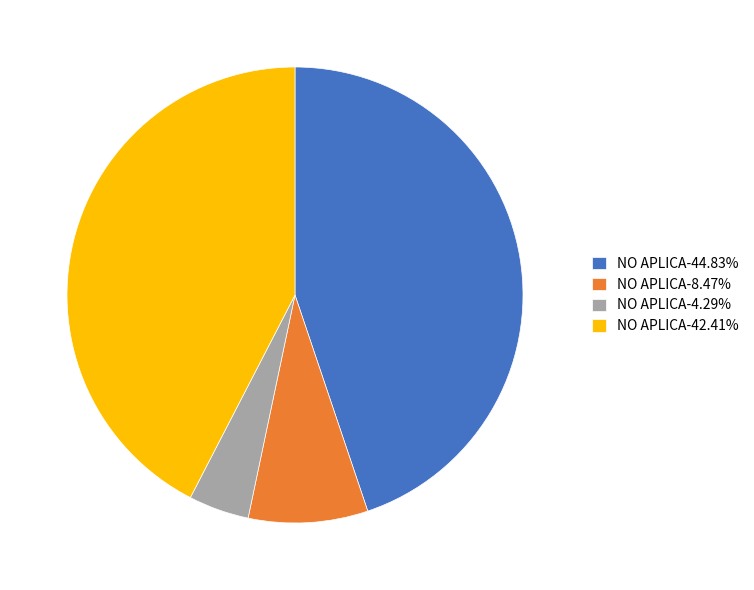

Combined, do NO APLICA-42.41% and NO APLICA-8.47% account for over 50%?

Yes